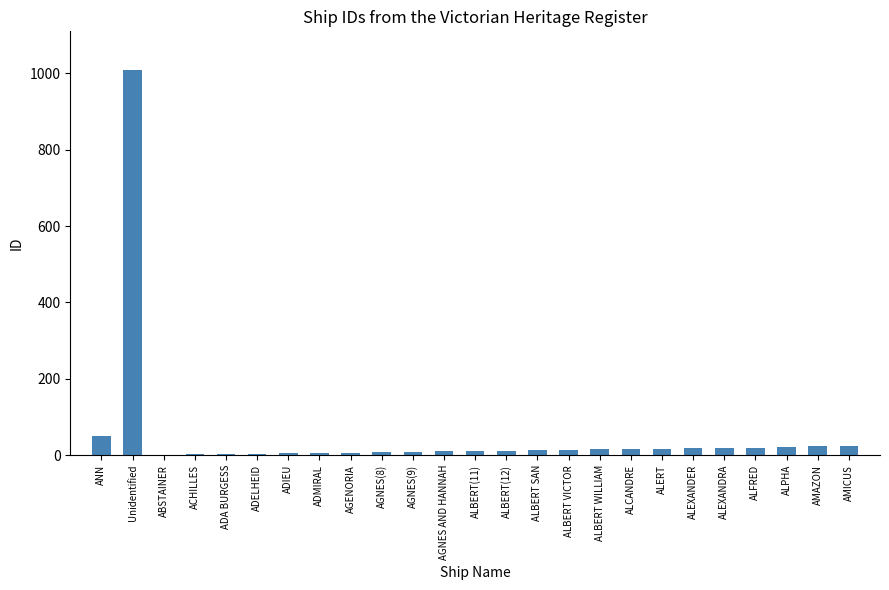

The chart shows a value of 1416 at Unidentified. True or false?

False